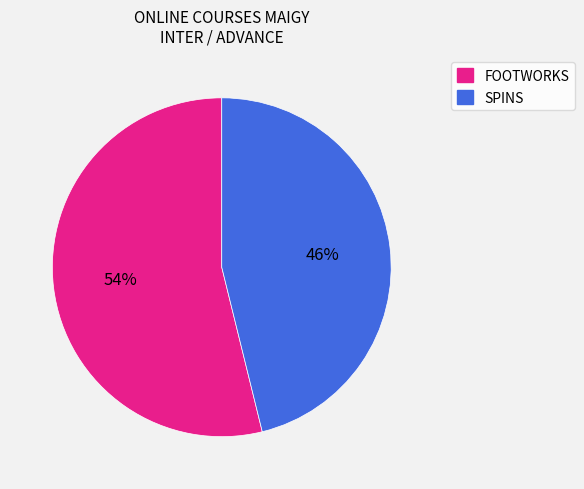

Does any single category account for the majority?

Yes